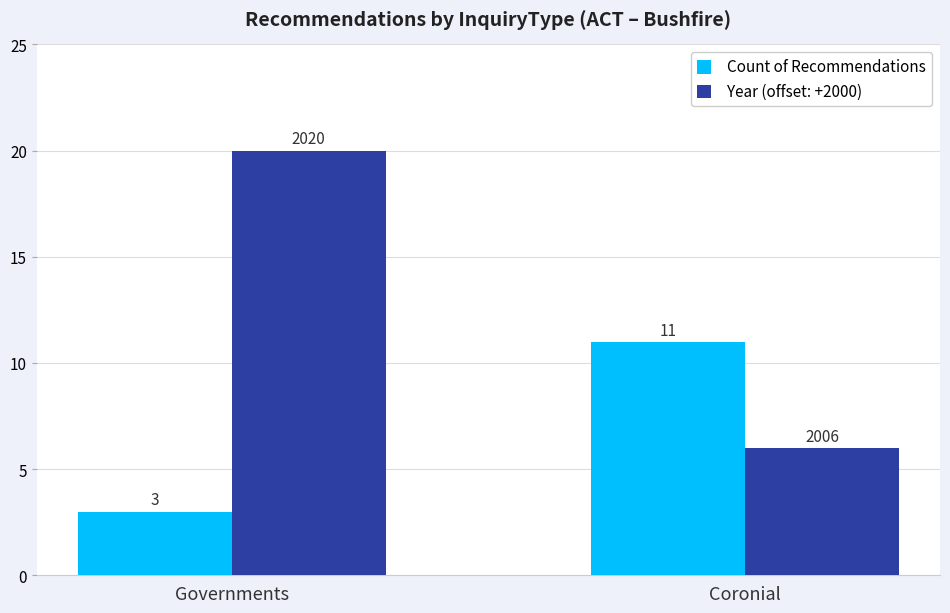

Between Governments and Coronial, which series saw the biggest shift?

Year (offset: +2000)